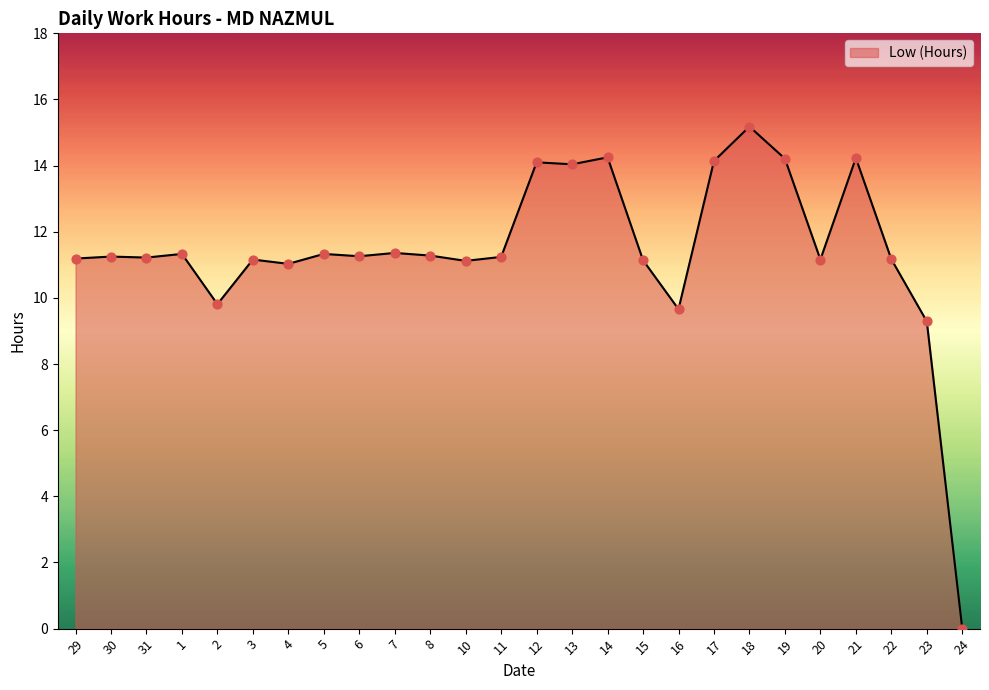

Between 29 and 19, which is larger?

19